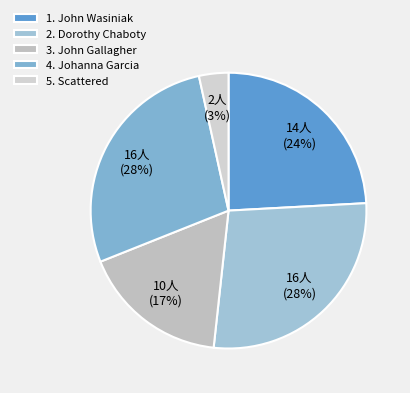

How many segments does this pie chart have?

5